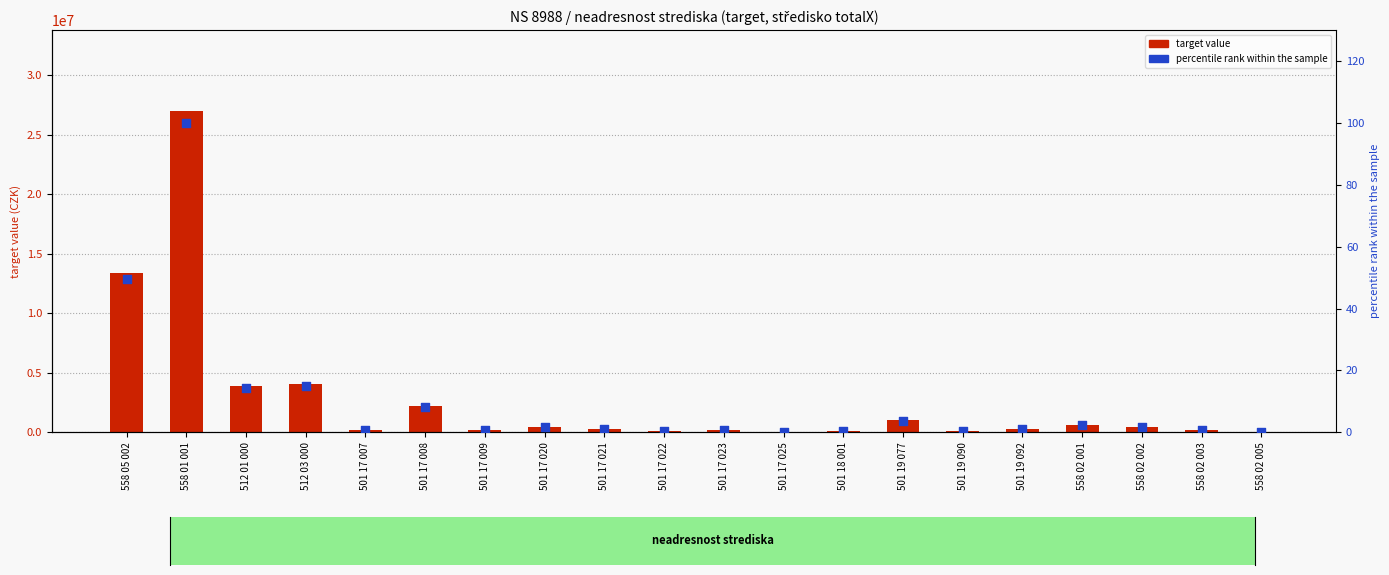

At how many categories does at least one series exceed 8483362?

2